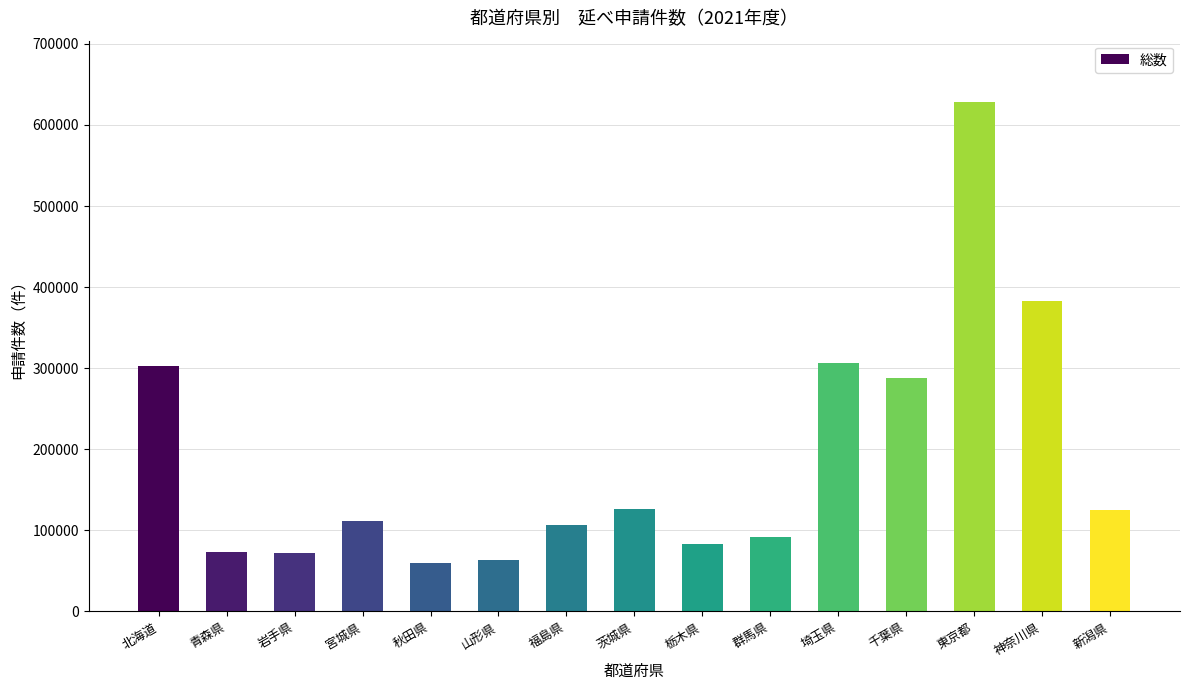

What is the difference between the maximum and minimum values?

568250